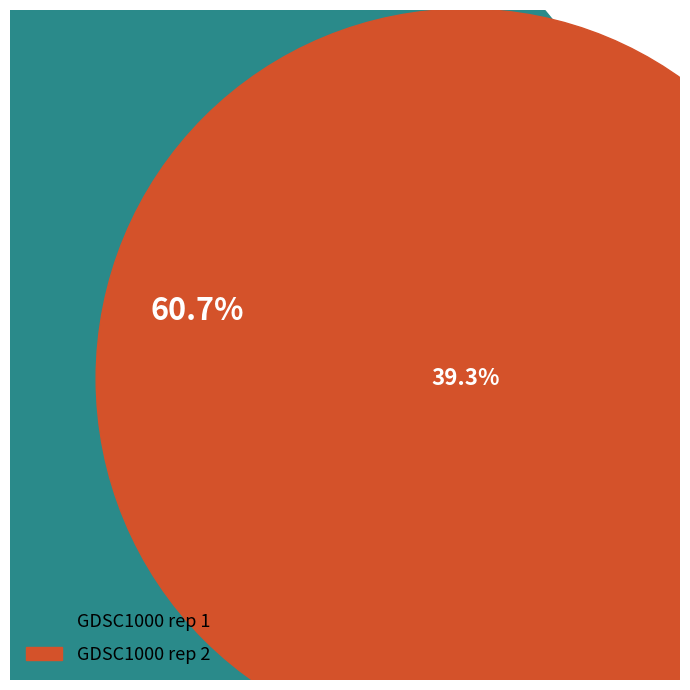

What percentage is NOT represented by GDSC1000 rep 1?

39.3%